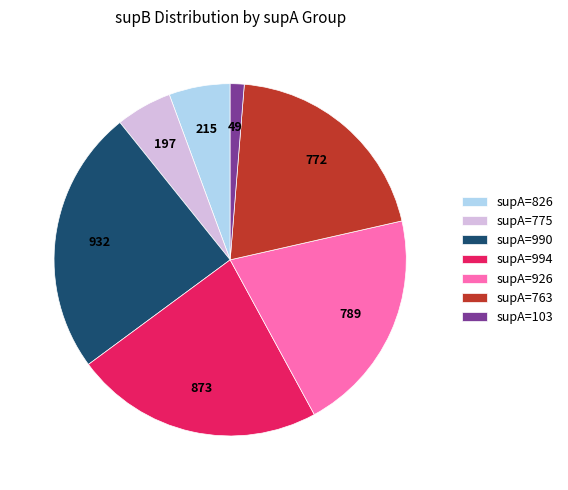

Is it true that supA=775 is 1% of the pie?

False